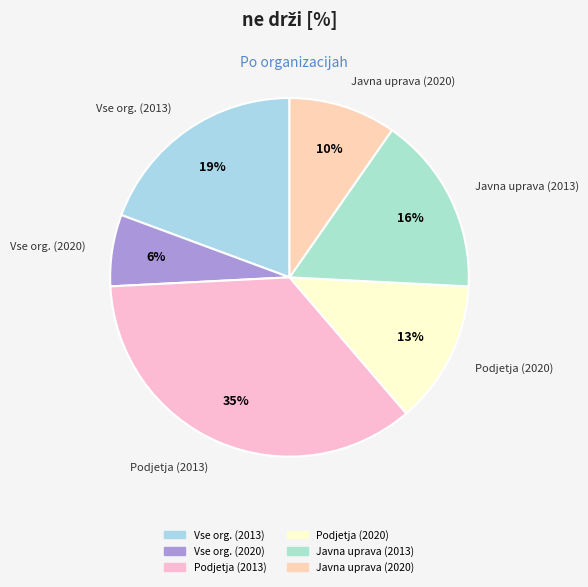

How many slices are in this pie chart?

6